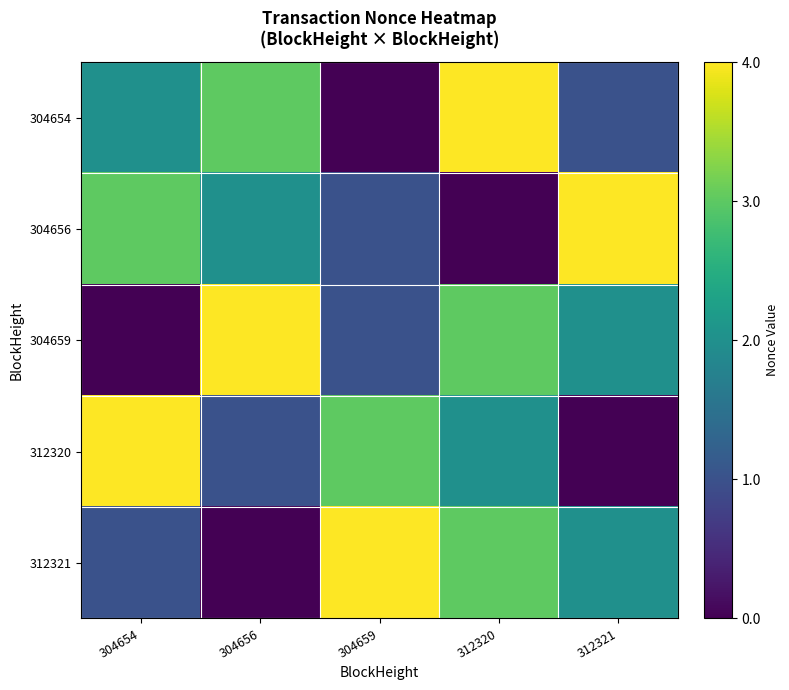

Reading right to left, transcribe all the data shown in this chart.

304654: 312321=1	312320=4	304659=0	304656=3	304654=2
304656: 312321=4	312320=0	304659=1	304656=2	304654=3
304659: 312321=2	312320=3	304659=1	304656=4	304654=0
312320: 312321=0	312320=2	304659=3	304656=1	304654=4
312321: 312321=2	312320=3	304659=4	304656=0	304654=1